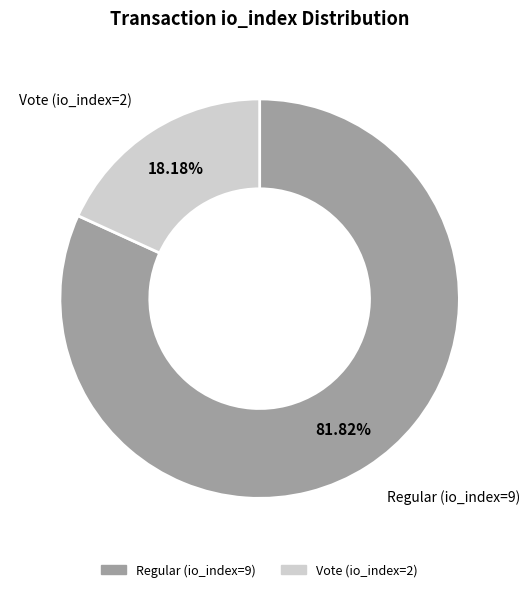

To the nearest percent, what percentage of the pie is Vote (io_index=2)?

18%